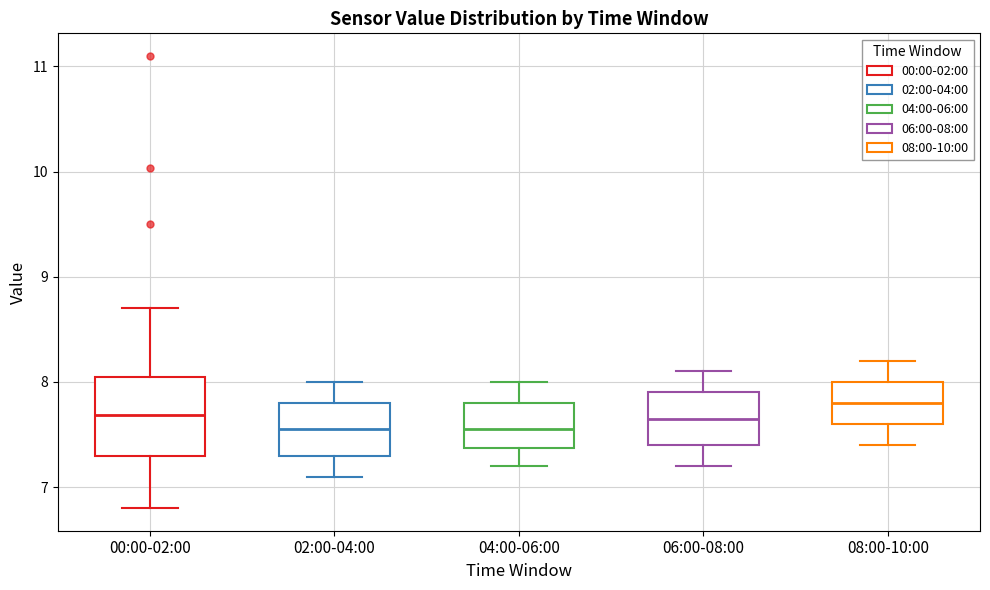

Reading left to right, transcribe this box plot: for each box, give where its median line is, the range the box spans, and where its two whiskers end, as read against the y-axis. The values are not printed on the chart, so give them approximately, as read against the axis.

00:00-02:00: median 7.7, box 7.3 to 8.0, whiskers 6.8 to 8.7
02:00-04:00: median 7.6, box 7.3 to 7.8, whiskers 7.1 to 8.0
04:00-06:00: median 7.6, box 7.4 to 7.8, whiskers 7.2 to 8.0
06:00-08:00: median 7.7, box 7.4 to 7.9, whiskers 7.2 to 8.1
08:00-10:00: median 7.8, box 7.6 to 8.0, whiskers 7.4 to 8.2